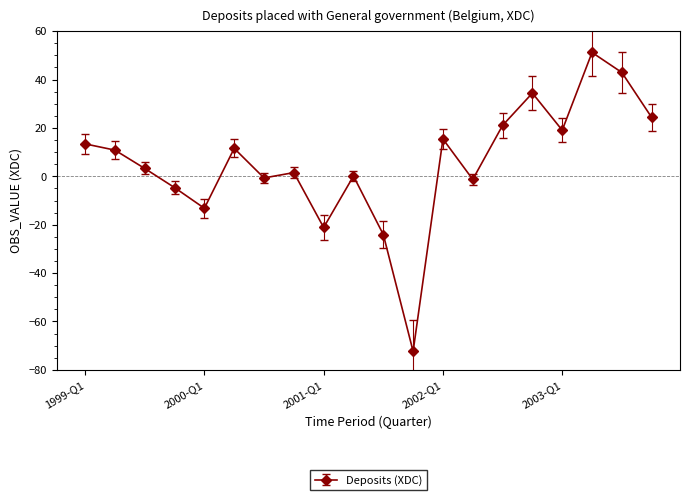

How many points are higher than both their immediate neighbors (excluding endpoints)?

6